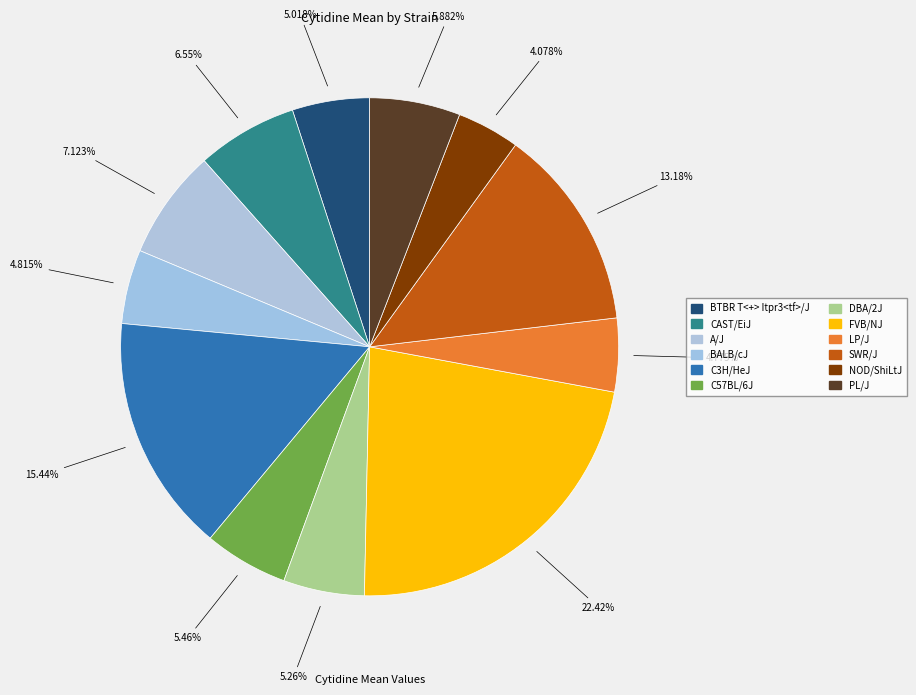

Is it true that C3H/HeJ is 15% of the pie?

True